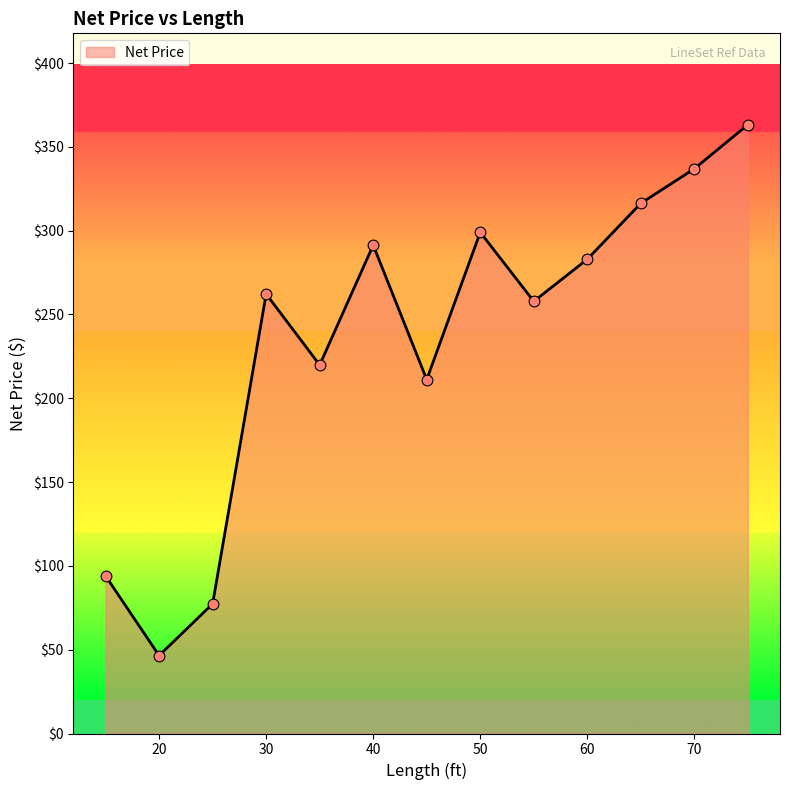

What is the maximum value shown in the chart?

363.2